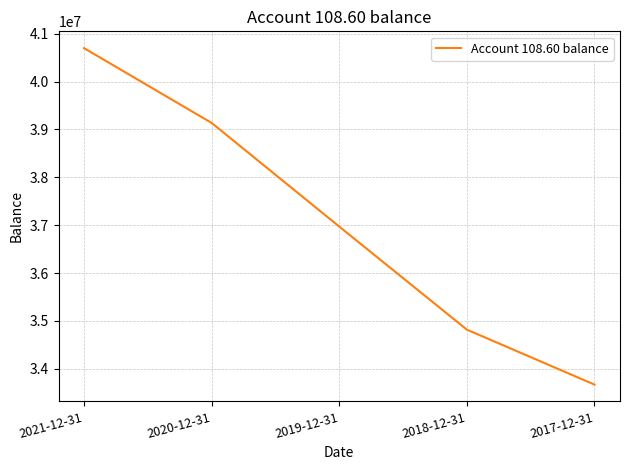

Read the value at 2021-12-31.

40699813.8